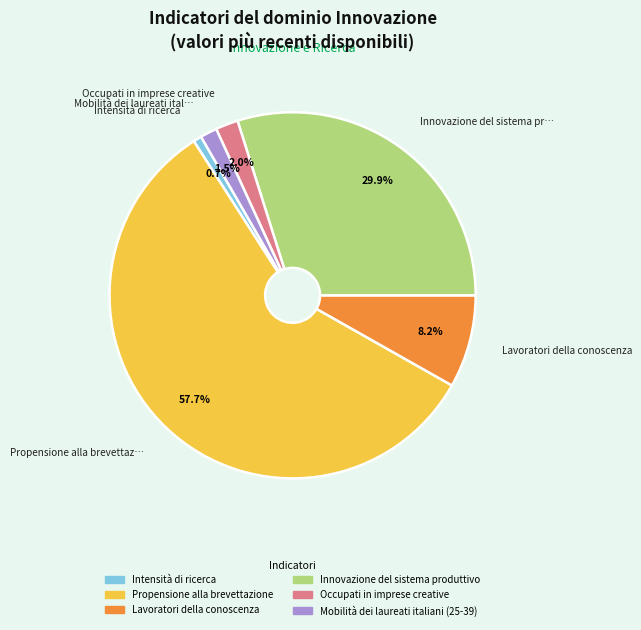

The Intensità di ricerca slice represents 11% of the pie. True or false?

False